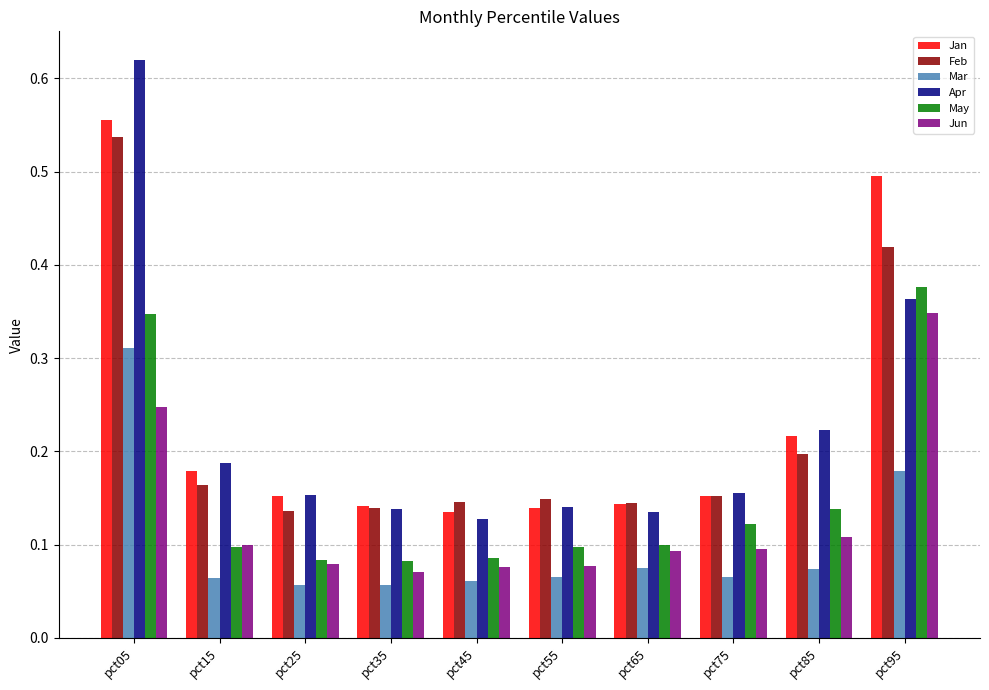

The value of Jun at pct65 is 0.2. True or false?

False